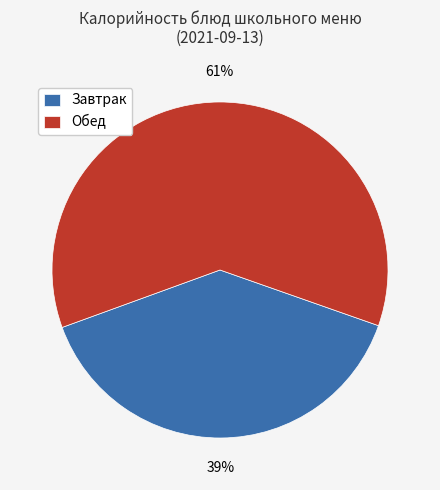

Rank the categories by value from highest to lowest.

Обед, Завтрак